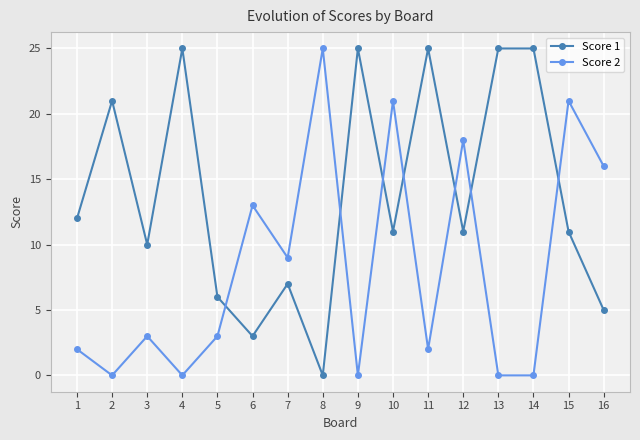

What is the total value across all series at 9?

25